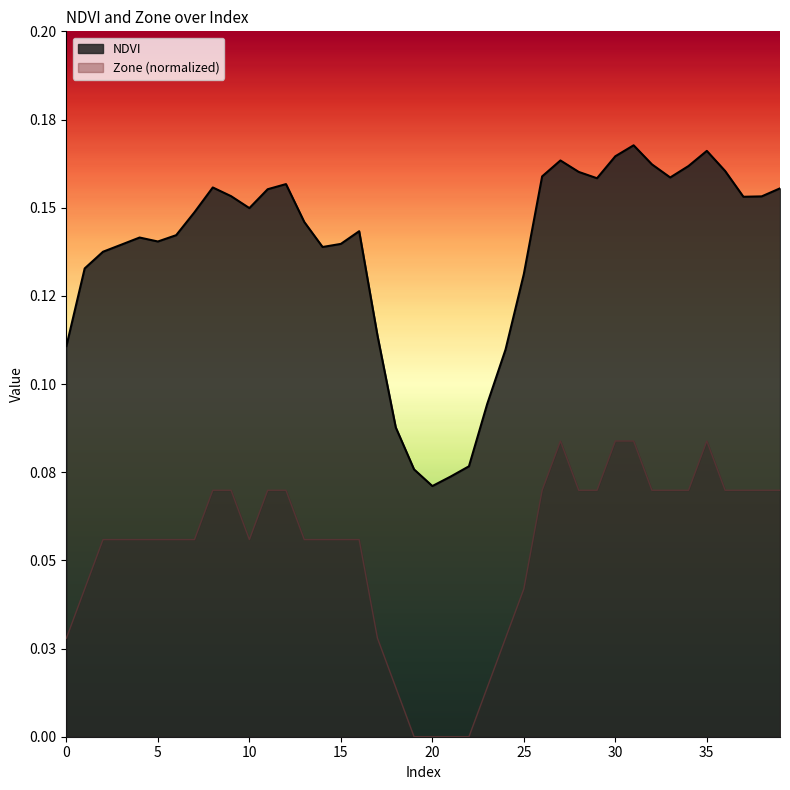

Rank the series by their average value, from highest to lowest.

NDVI, Zone (normalized)